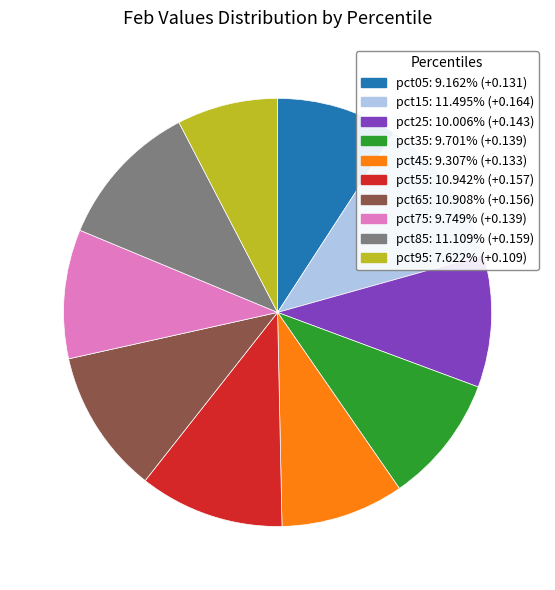

How many slices are in this pie chart?

10